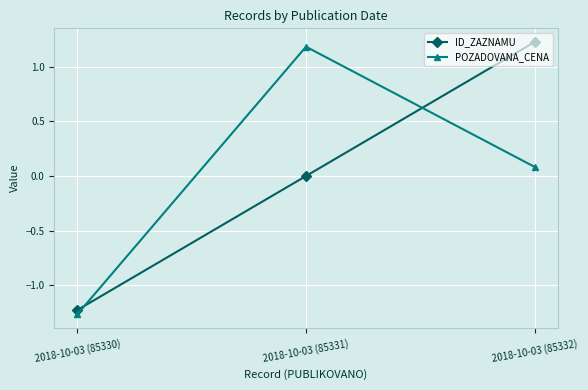

What is the sum of the POZADOVANA_CENA values at 2018-10-03 (85330) and 2018-10-03 (85332)?

-1.2